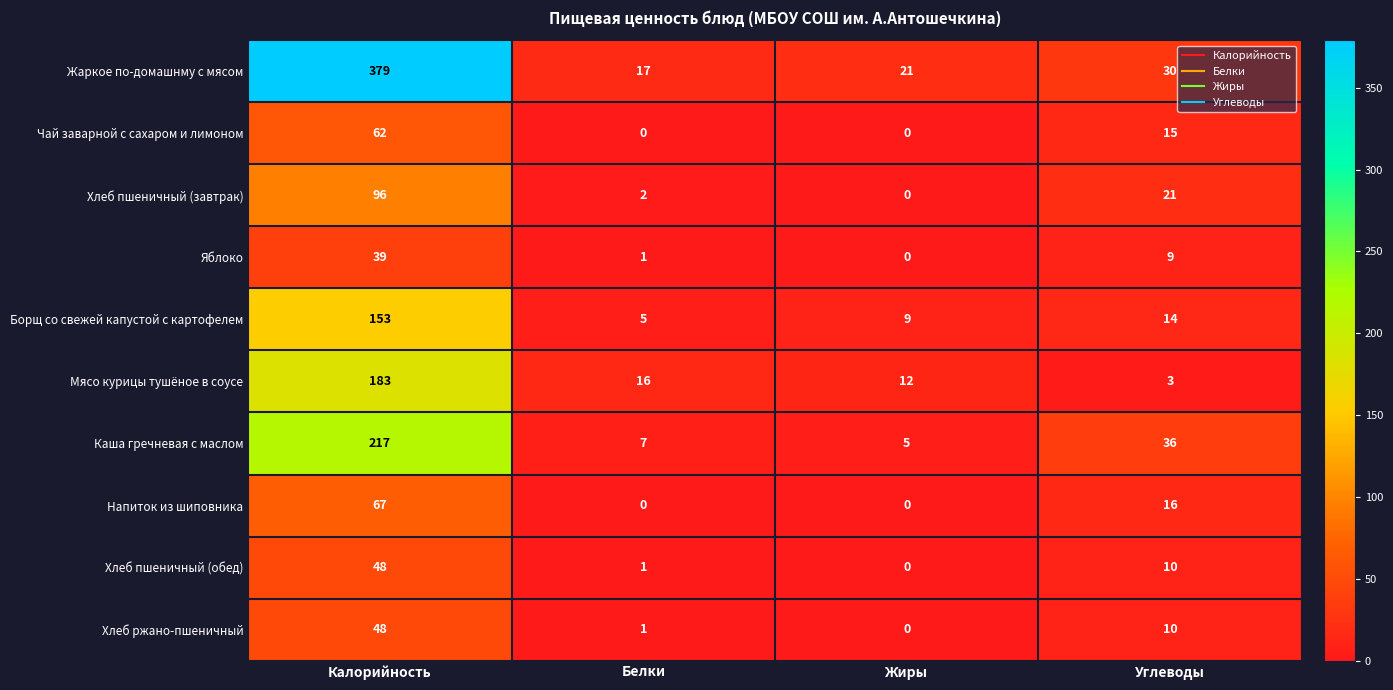

What is the total value across all series at Углеводы?

164